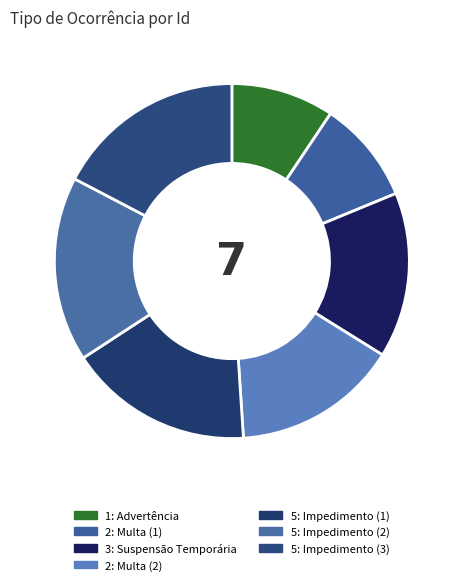

How many slices are in this pie chart?

7